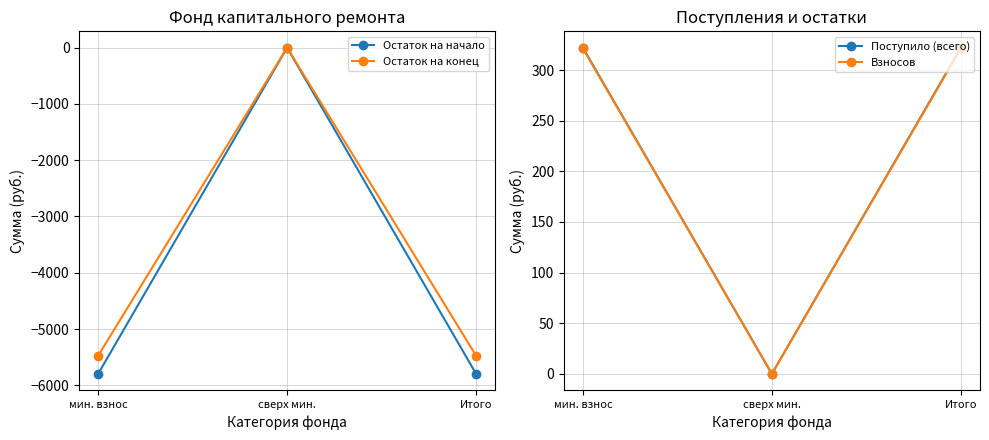

What is the difference between the maximum and minimum values in the Остаток на начало series?

5796.9